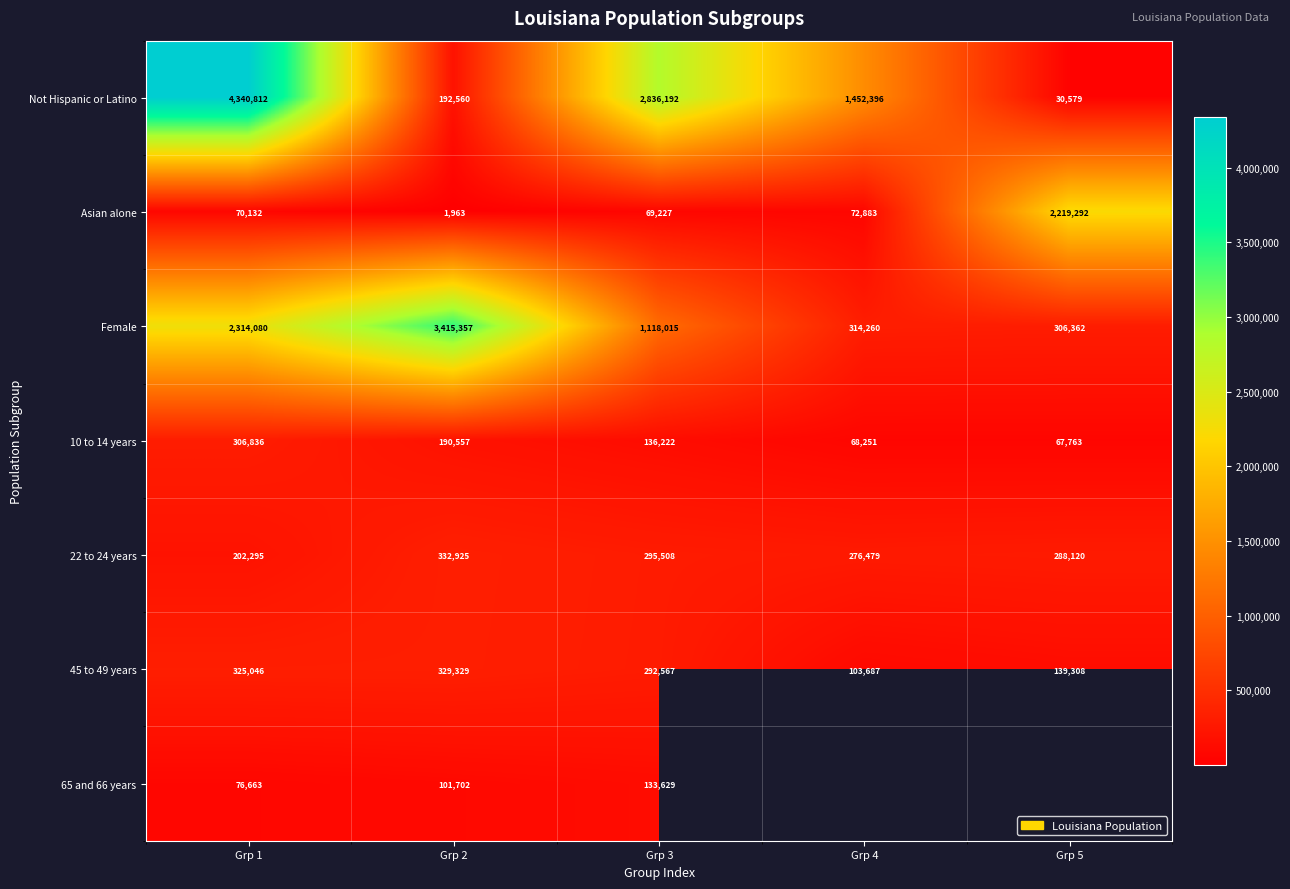

Is the value of 10 to 14 years at Grp 5 greater than the value of Female at Grp 5?

No